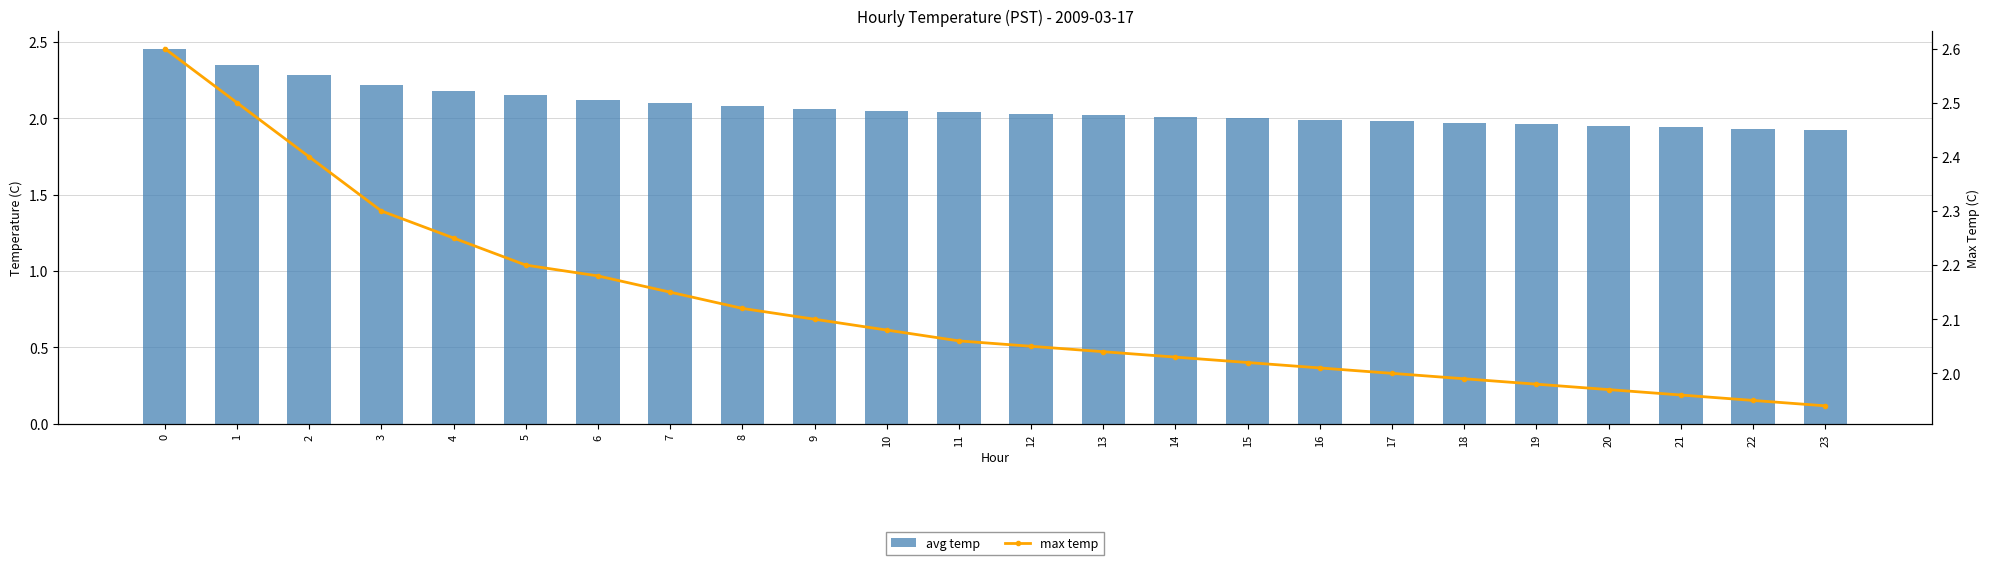

Which has a higher value, 22 or 20?

20